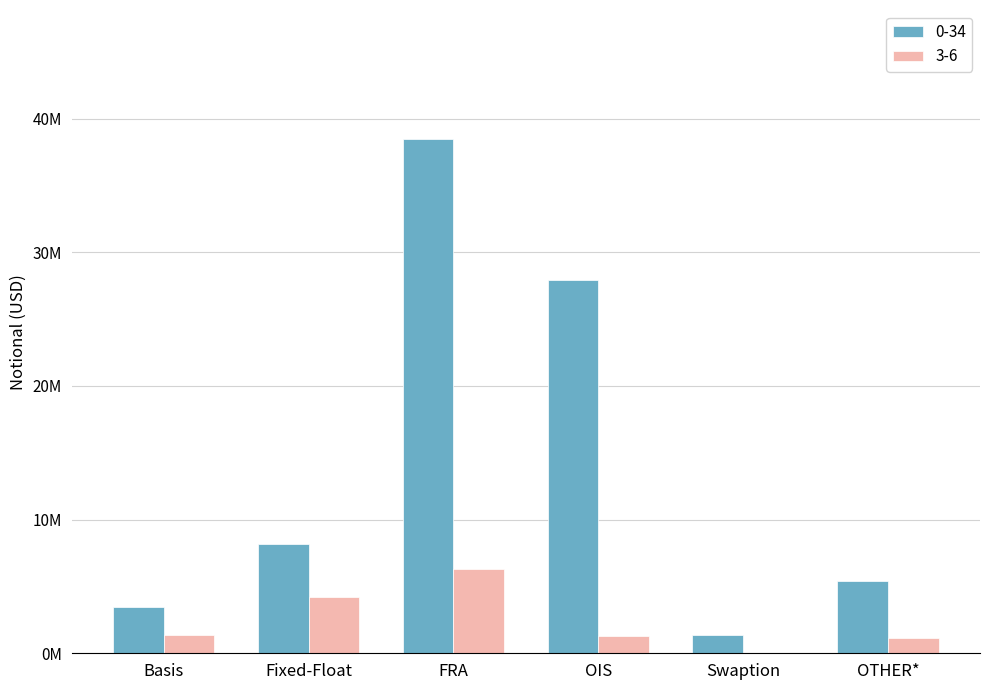

What is the label of the 3rd bar from the left?

FRA